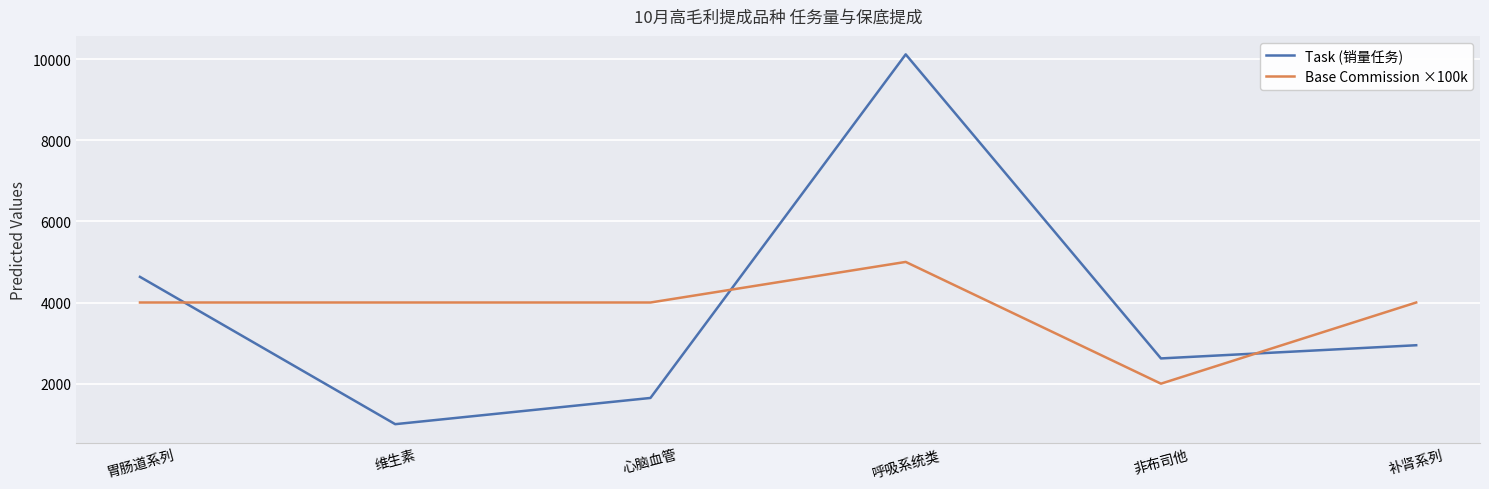

At which category does the chart reach its peak across all series?

呼吸系统类